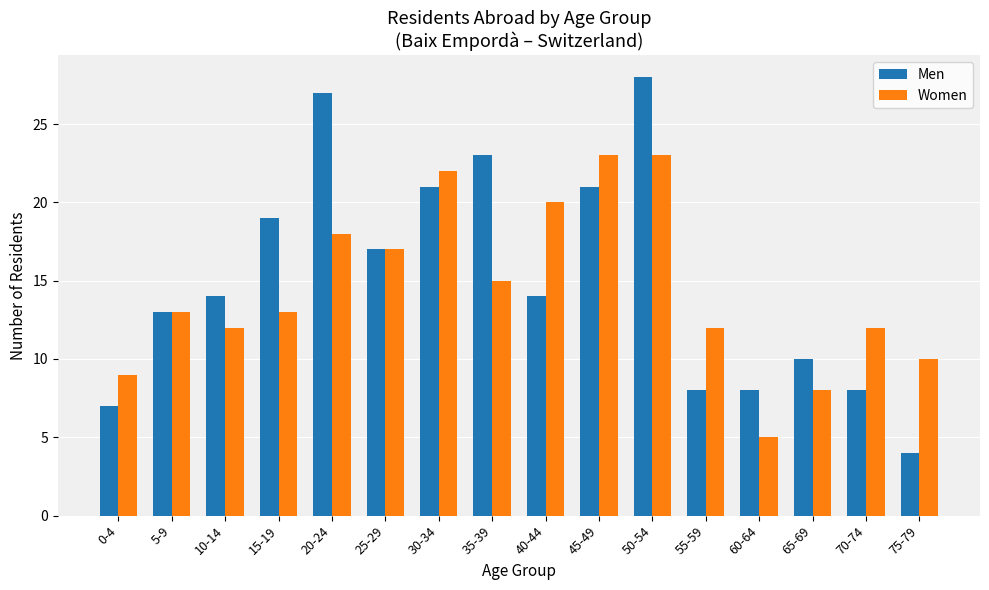

Is the value of Women at 75-79 greater than the value of Men at 10-14?

No